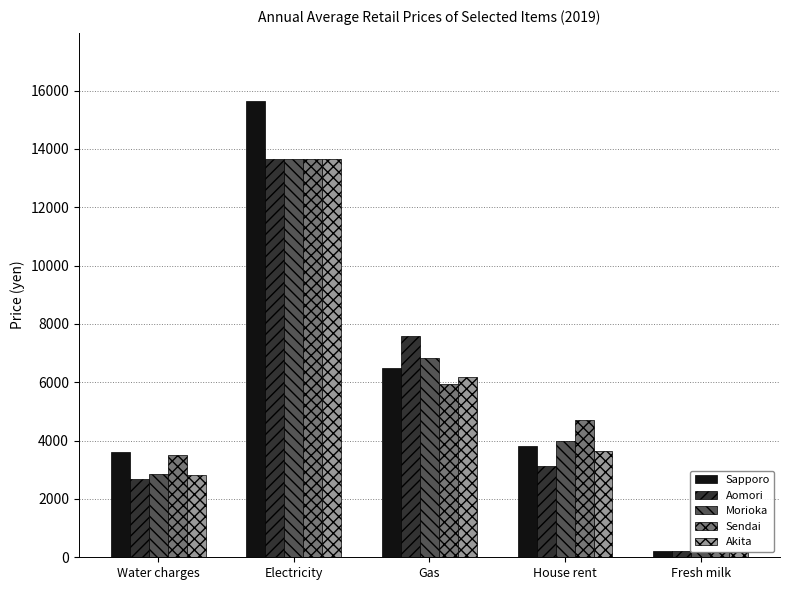

Reading right to left, extract all data points from this chart.

Sapporo: Fresh milk=212	House rent=3829	Gas=6496	Electricity=15632	Water charges=3596
Aomori: Fresh milk=203	House rent=3133	Gas=7594	Electricity=13667	Water charges=2686
Morioka: Fresh milk=198	House rent=3989	Gas=6835	Electricity=13667	Water charges=2842
Sendai: Fresh milk=194	House rent=4707	Gas=5943	Electricity=13667	Water charges=3499
Akita: Fresh milk=183	House rent=3658	Gas=6168	Electricity=13667	Water charges=2817